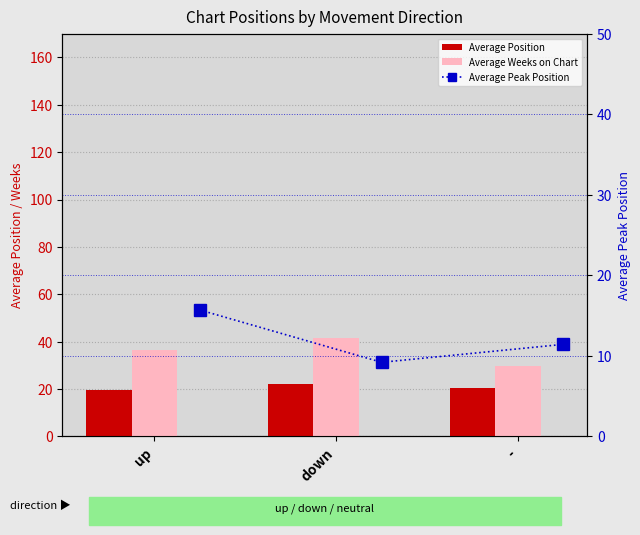

What position from the right is down?

2